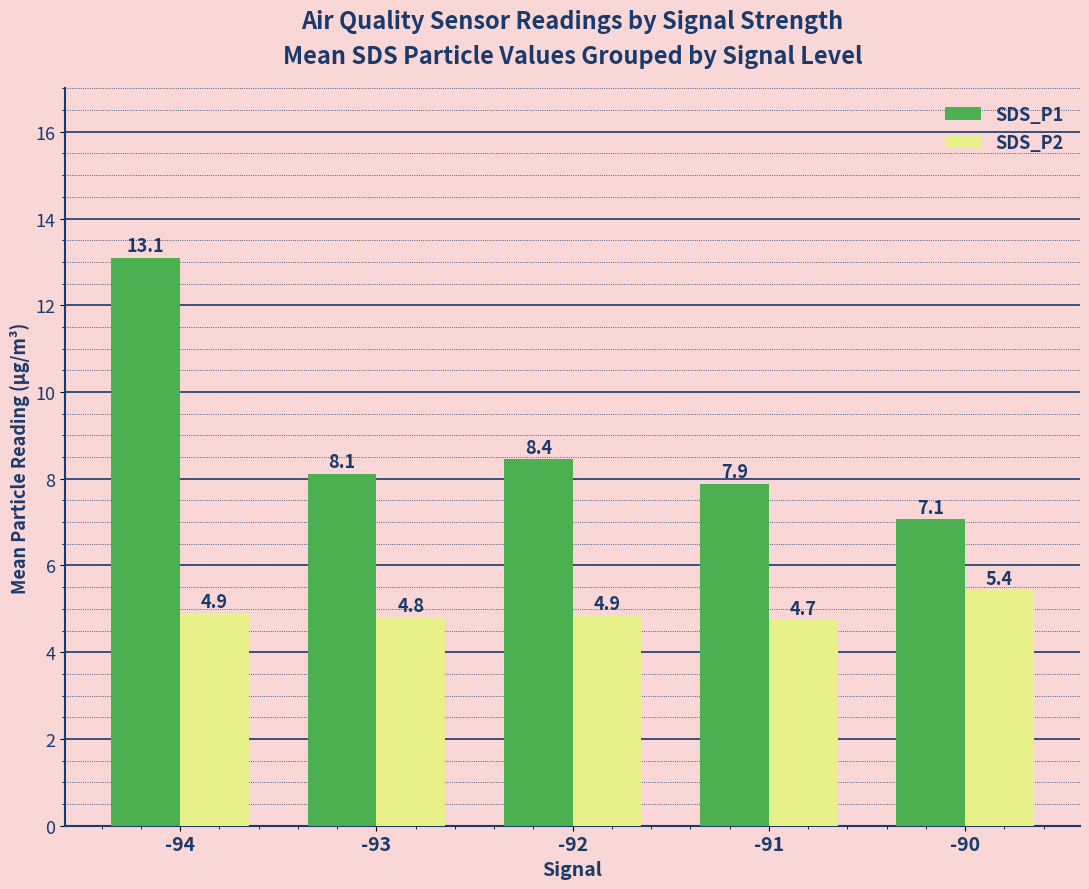

True or false: SDS_P2 has a value of 4.7 at -91.

True